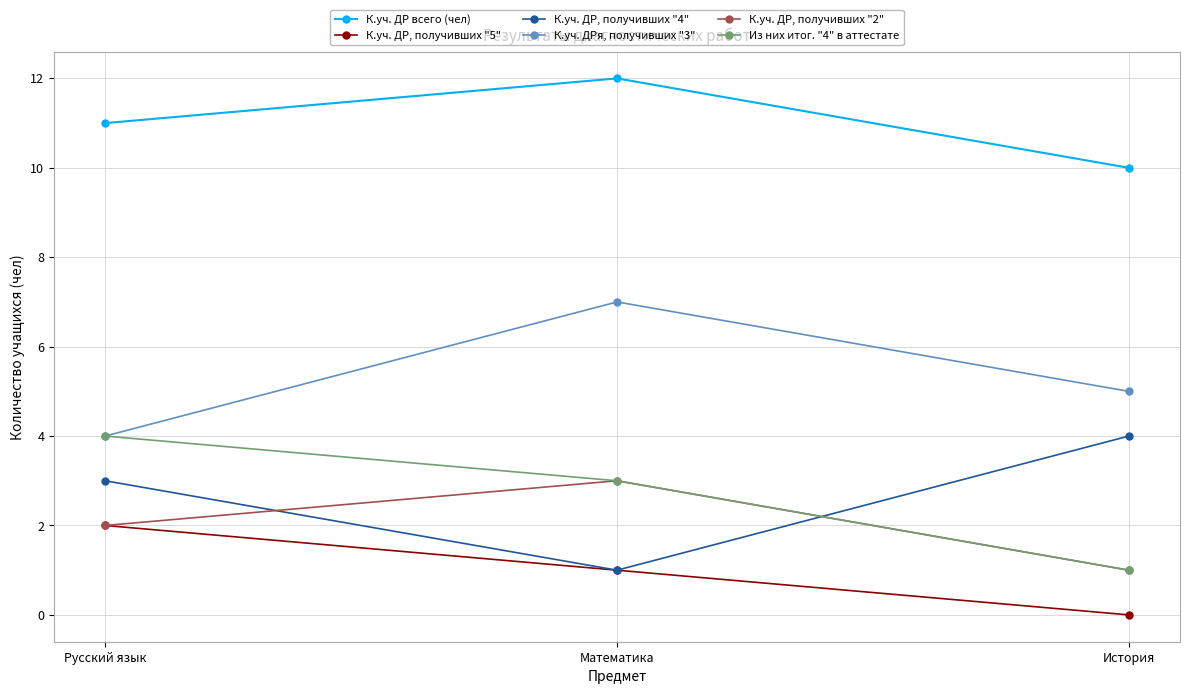

Between Русский язык and История, which series saw the biggest shift?

Из них итог. "4" в аттестате